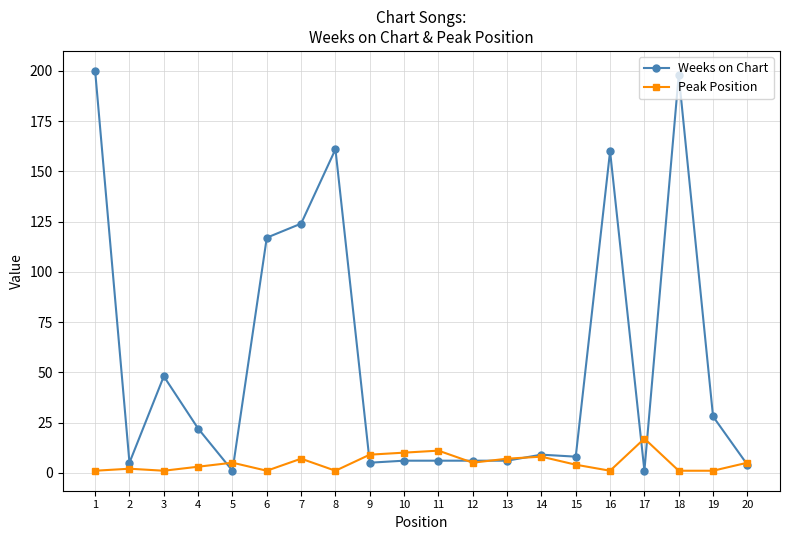

True or false: Weeks on Chart and Peak Position intersect in this chart.

True